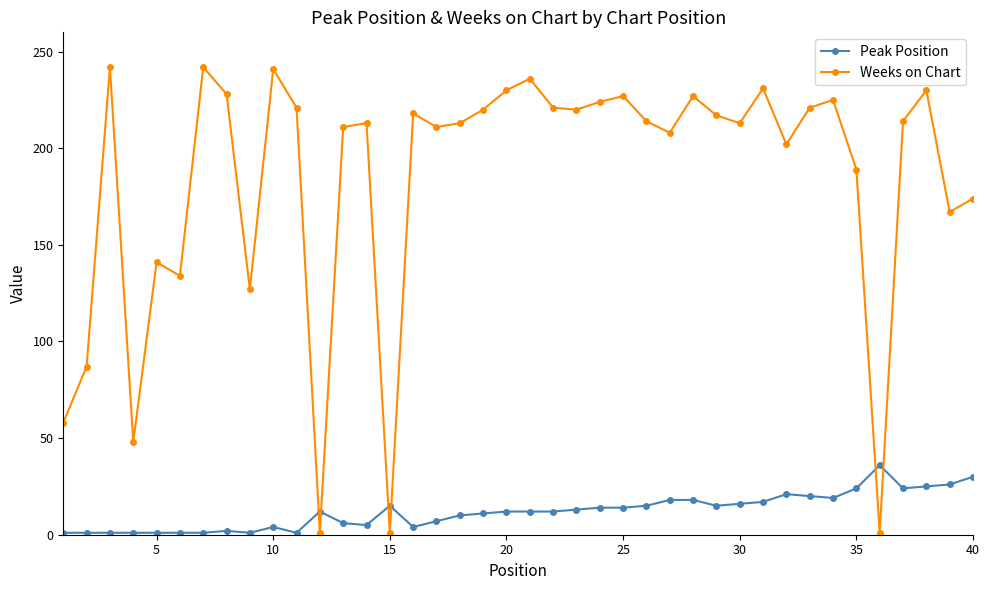

Which series has the largest range (max minus min)?

Weeks on Chart